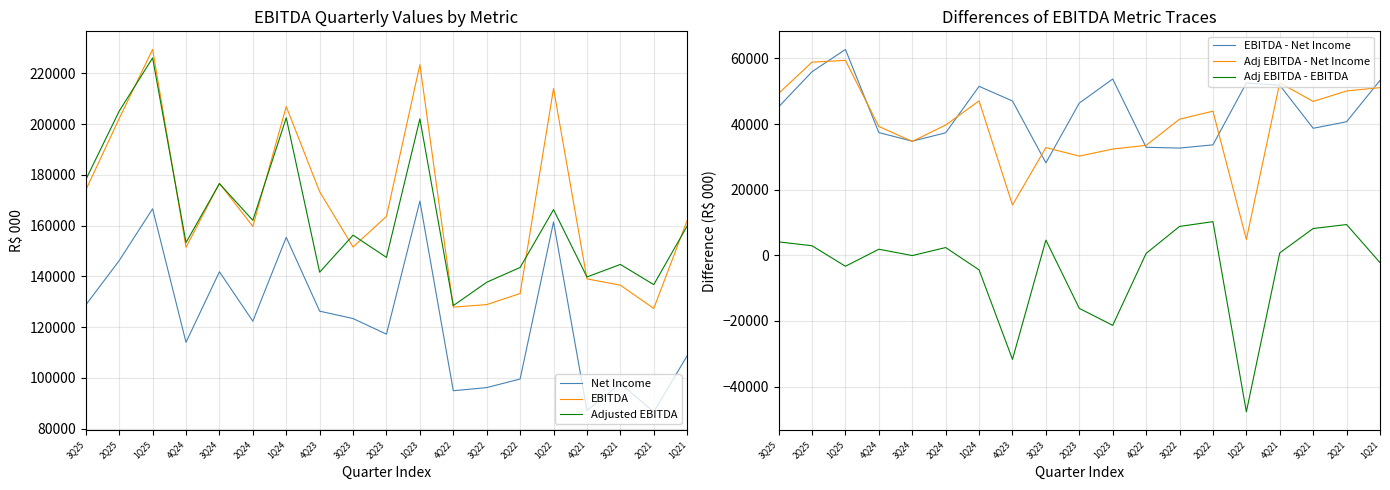

Which series has the widest spread of values?

EBITDA